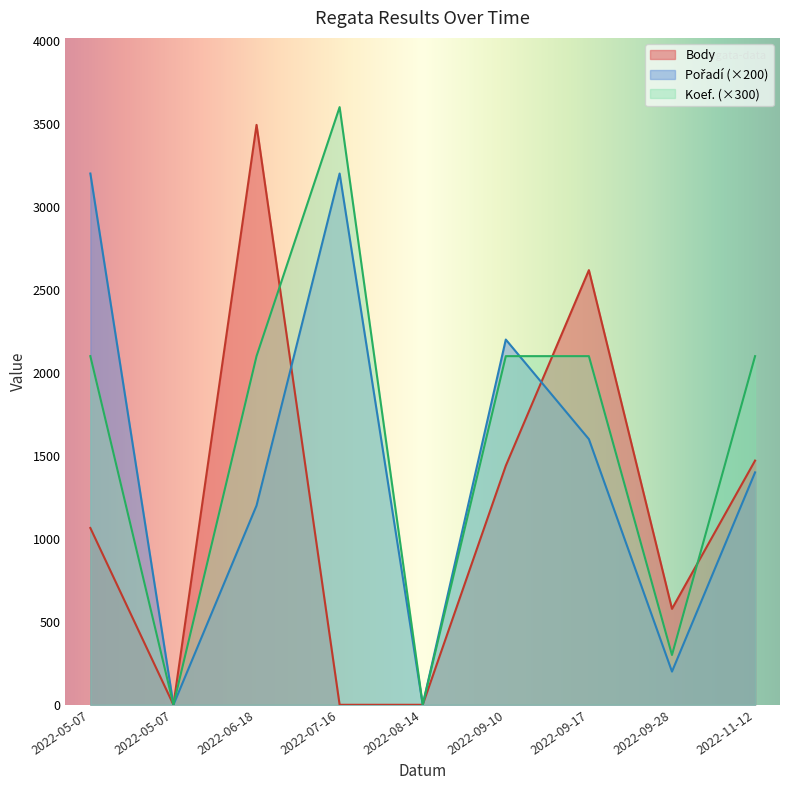

Does the chart have visible grid lines?

No